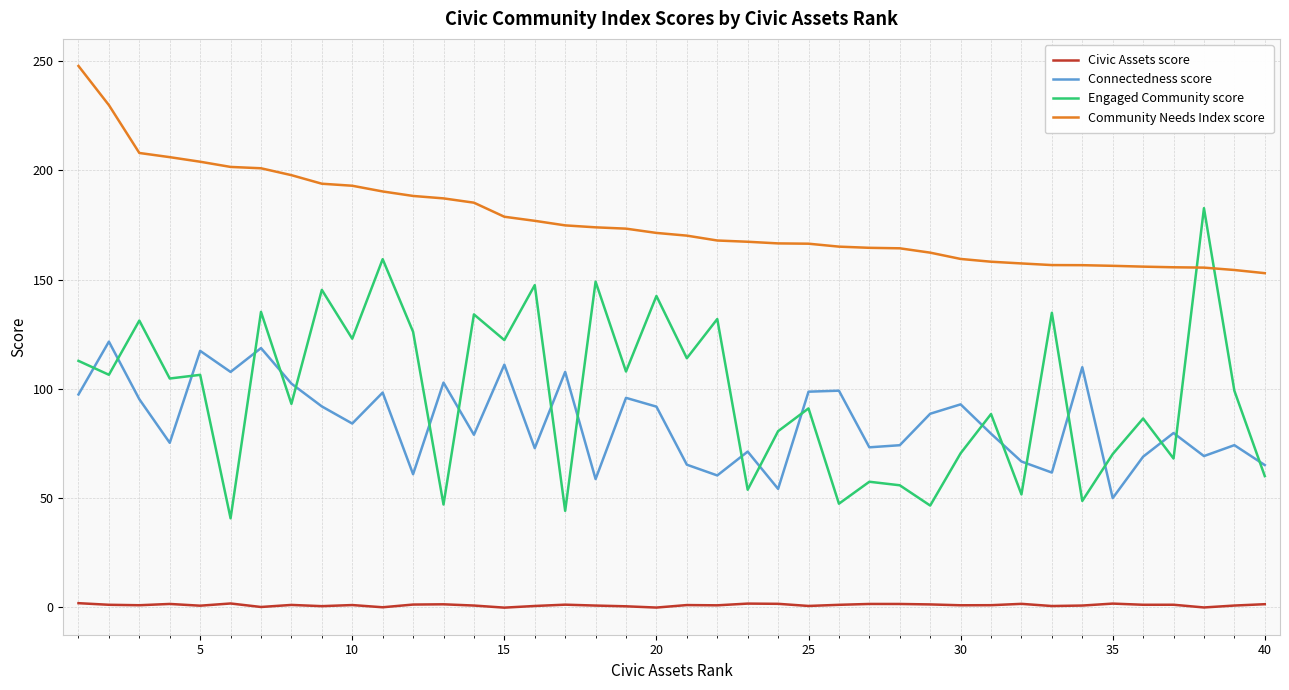

True or false: Civic Assets score and Engaged Community score intersect in this chart.

False